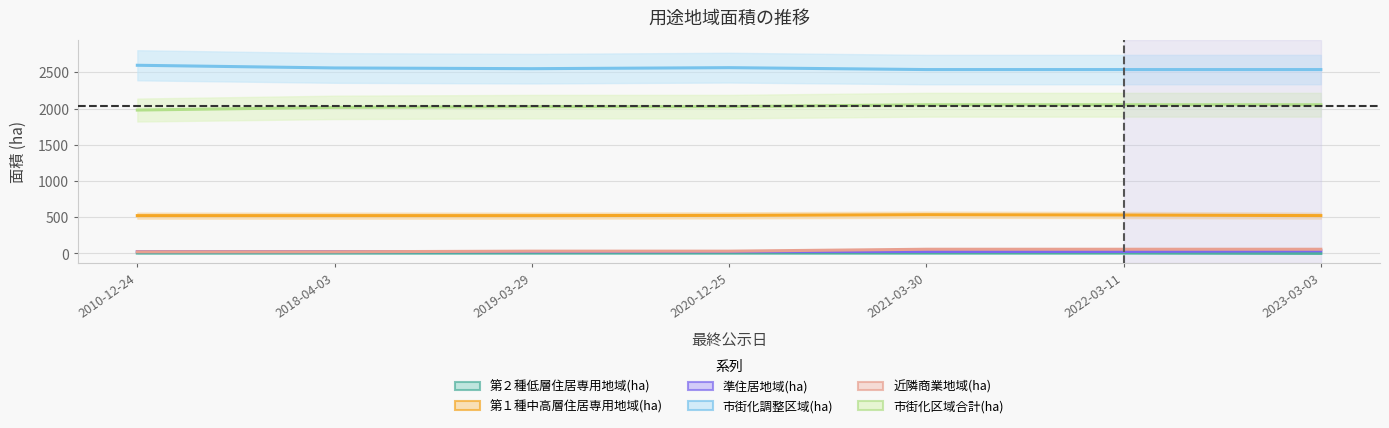

True or false: 第１種中高層住居専用地域(ha) and 市街化調整区域(ha) intersect in this chart.

False